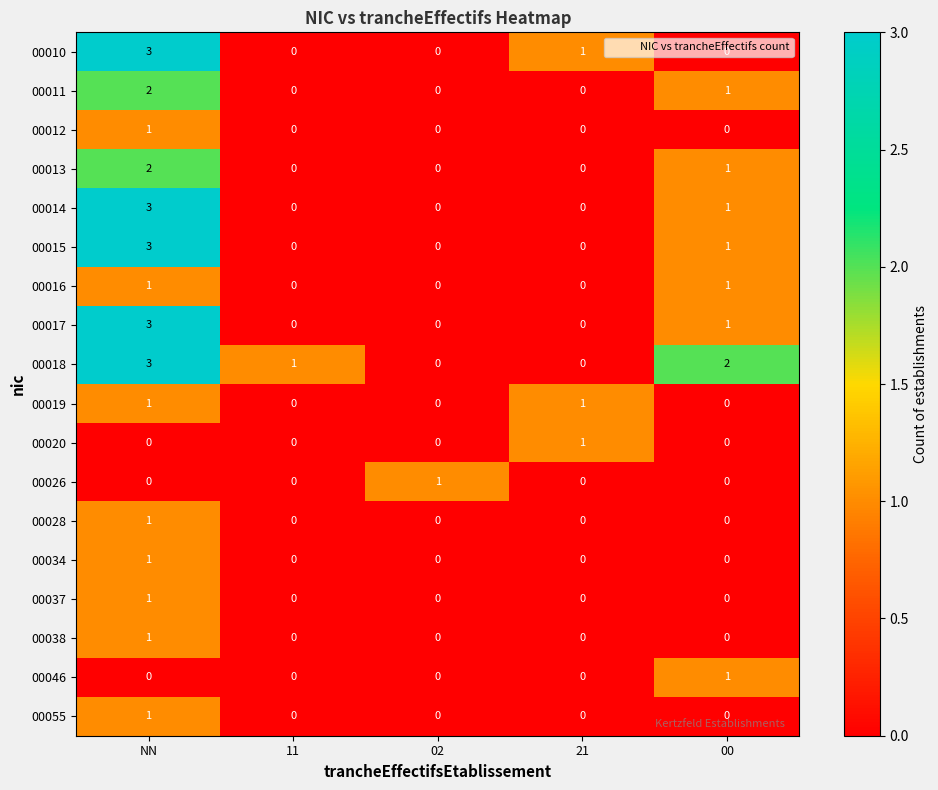

The 00015 series shows 0 at 02. True or false?

True